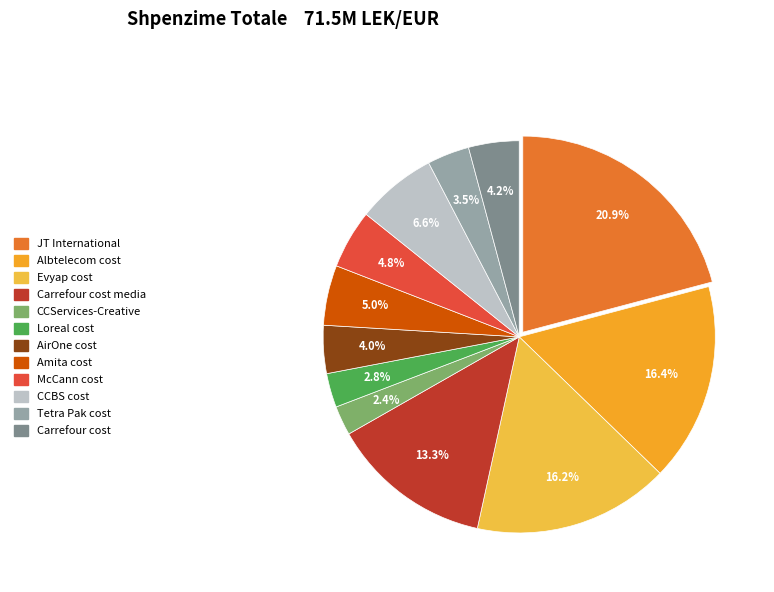

How many segments does this pie chart have?

12